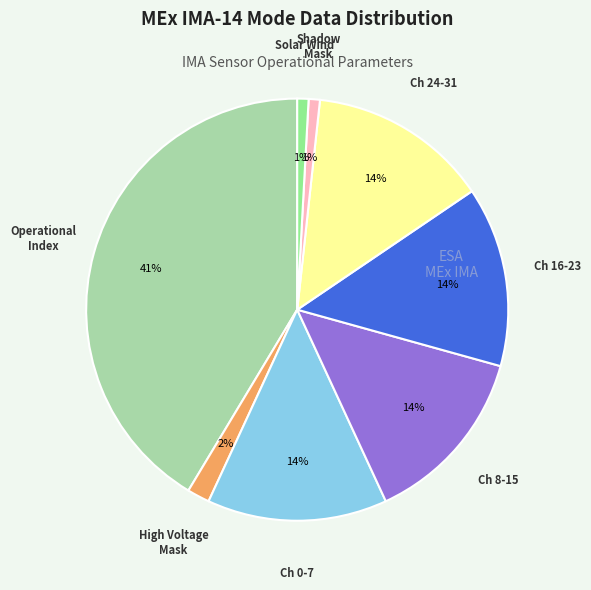

To the nearest percent, what is the average slice percentage?

12%